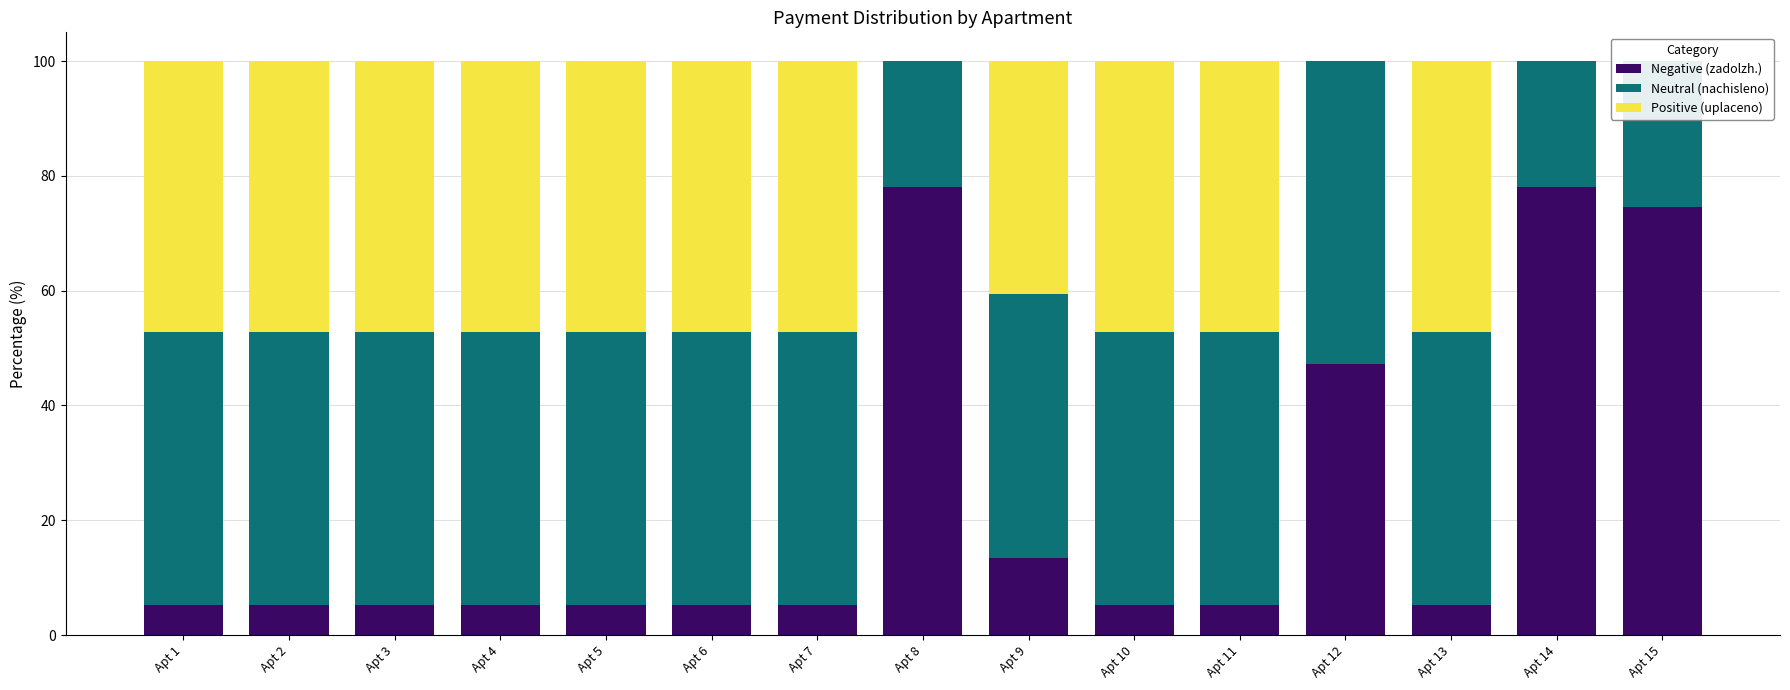

Rank the series by their maximum value, from highest to lowest.

Negative (zadolzh.), Neutral (nachisleno), Positive (uplaceno)